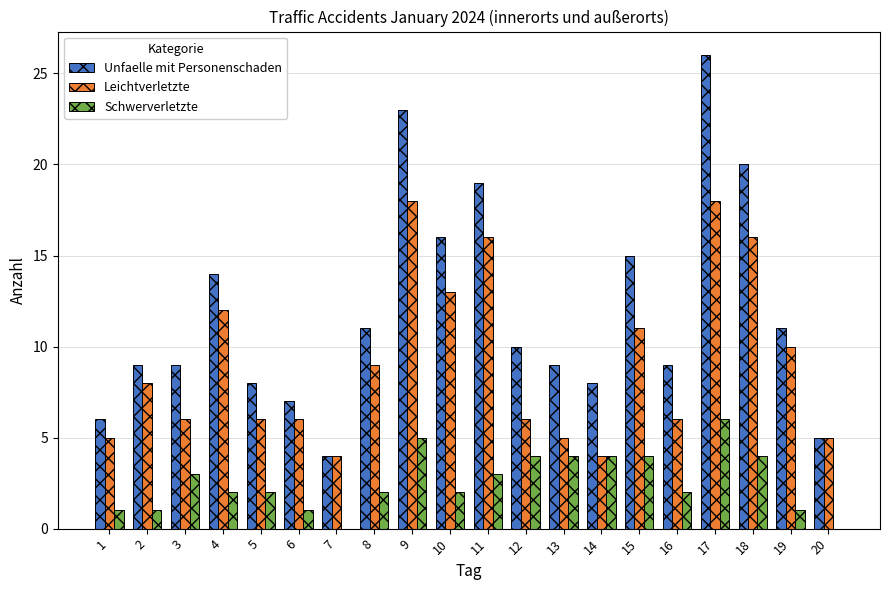

How many groups of bars are there?

20